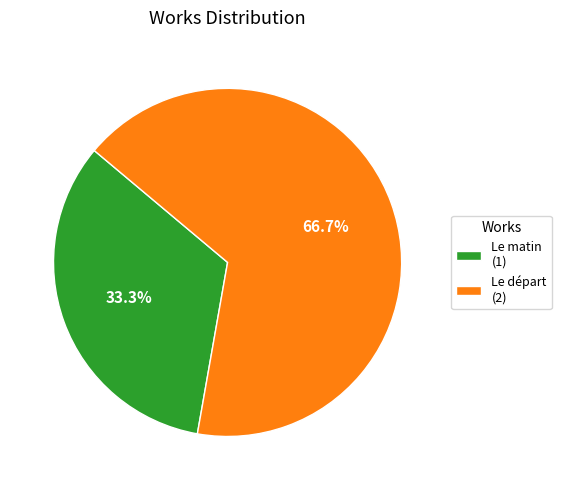

Rank the categories by value from highest to lowest.

Le départ (2), Le matin (1)